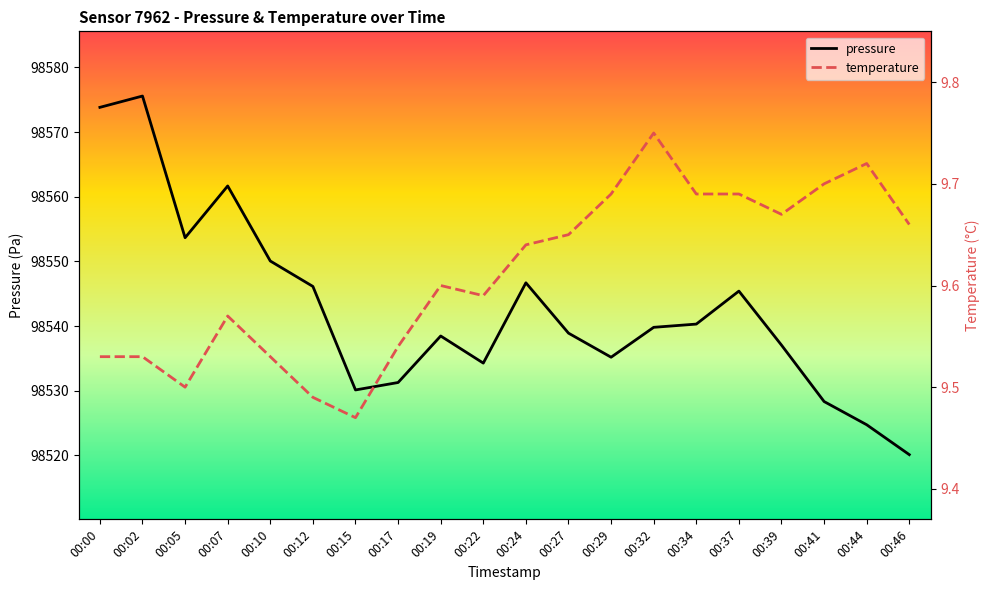

Reading right to left, what are all the values shown in this chart?

pressure: 00:46=98520.1	00:44=98524.8	00:41=98528.3	00:39=98537.1	00:37=98545.4	00:34=98540.3	00:32=98539.8	00:29=98535.2	00:27=98538.9	00:24=98546.7	00:22=98534.3	00:19=98538.5	00:17=98531.3	00:15=98530.1	00:12=98546.1	00:10=98550.1	00:07=98561.7	00:05=98553.7	00:02=98575.6	00:00=98573.8
temperature: 00:46=9.7	00:44=9.7	00:41=9.7	00:39=9.7	00:37=9.7	00:34=9.7	00:32=9.8	00:29=9.7	00:27=9.7	00:24=9.6	00:22=9.6	00:19=9.6	00:17=9.5	00:15=9.5	00:12=9.5	00:10=9.5	00:07=9.6	00:05=9.5	00:02=9.5	00:00=9.5